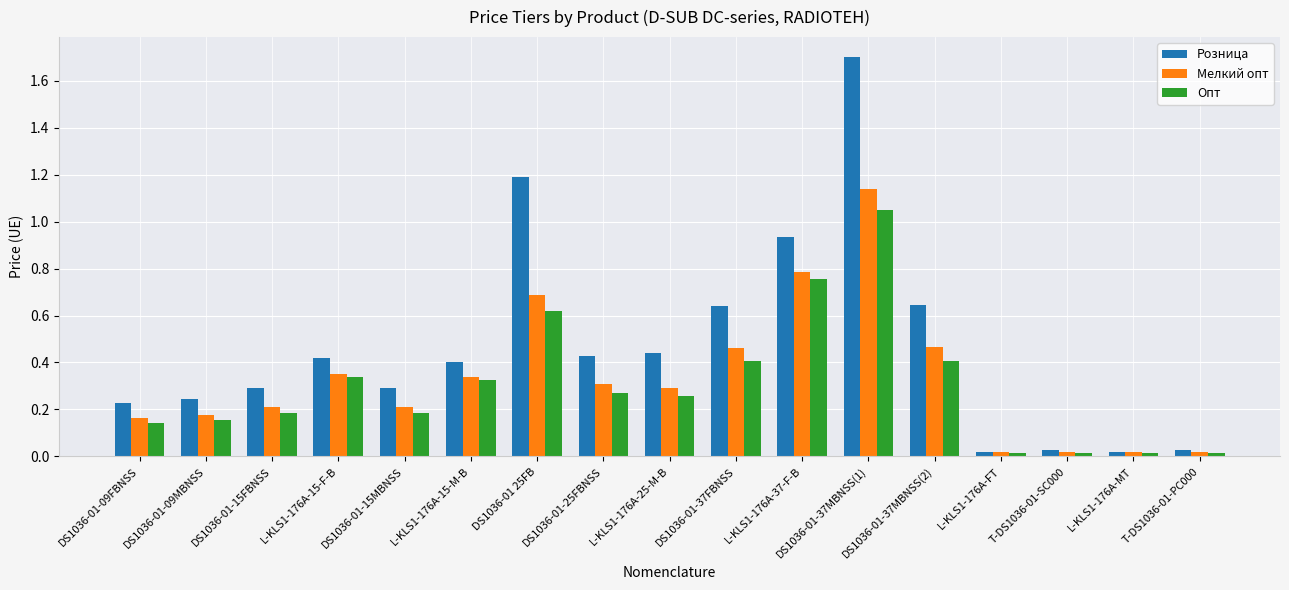

What is the maximum value for Розница?

1.7